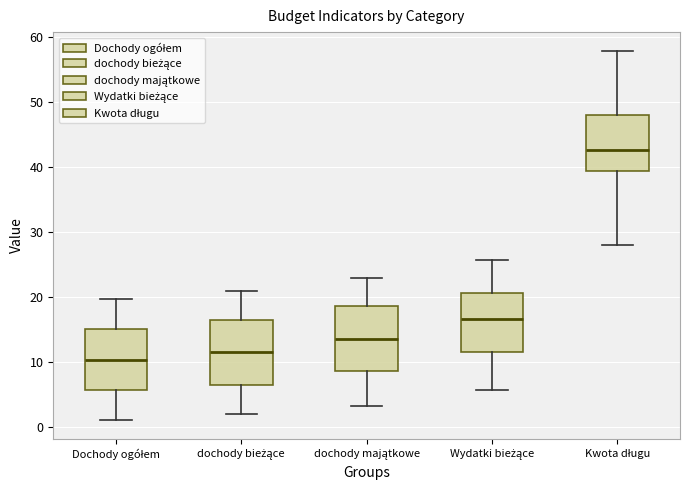

Where is the lower edge of the box for Dochody ogółem on the y-axis? The values are not printed on the chart, so give them approximately, as read against the axis.

6